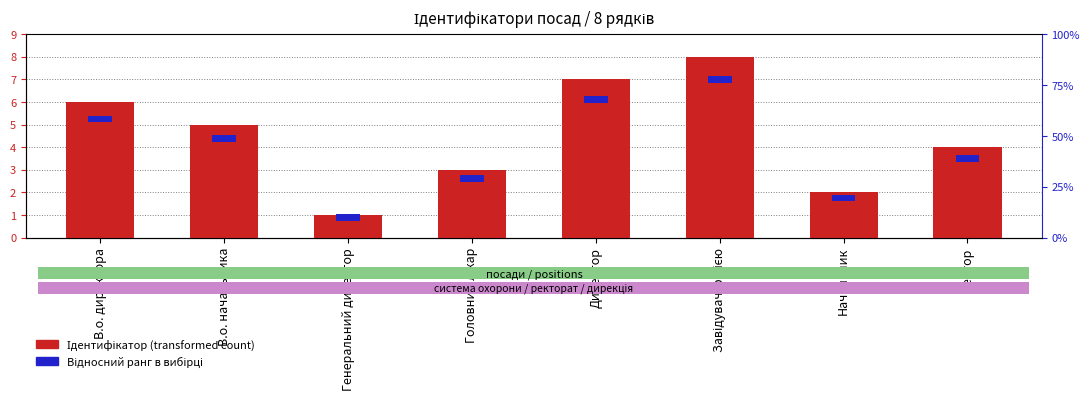

What are all the series names shown in the legend?

Ідентифікатор (transformed count), Відносний ранг в вибірці